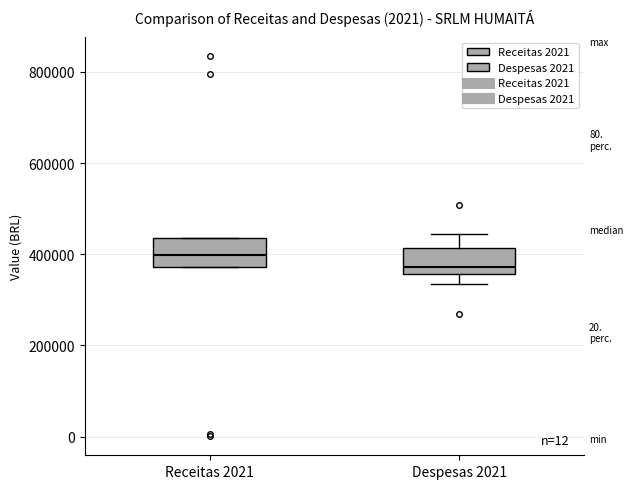

Reading left to right, read every box against the y-axis: the position of its median line, the range the box covers, and the ends of its whiskers. The values are not printed on the chart, so give them approximately, as read against the axis.

Receitas 2021: median 400000, box 380000 to 440000, whiskers 380000 to 440000
Despesas 2021: median 380000, box 360000 to 420000, whiskers 340000 to 440000